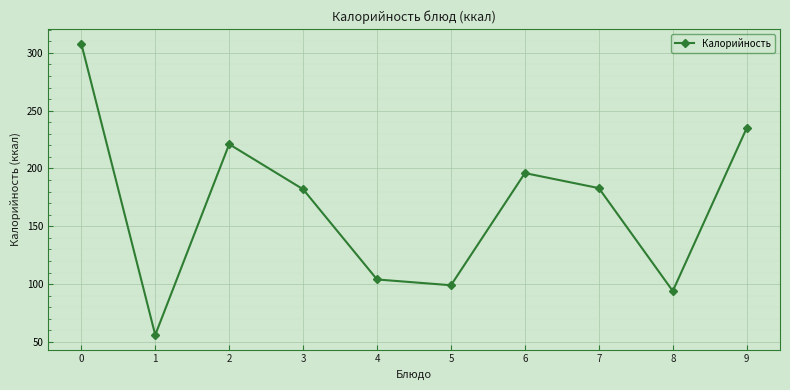

How many points are lower than both their immediate neighbors (excluding endpoints)?

3